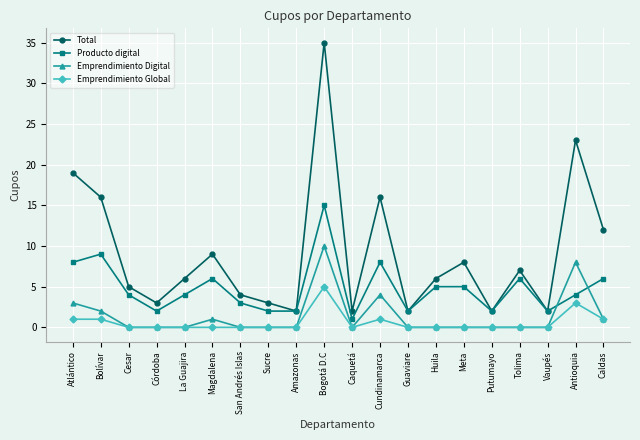

What is the greatest value displayed?

35